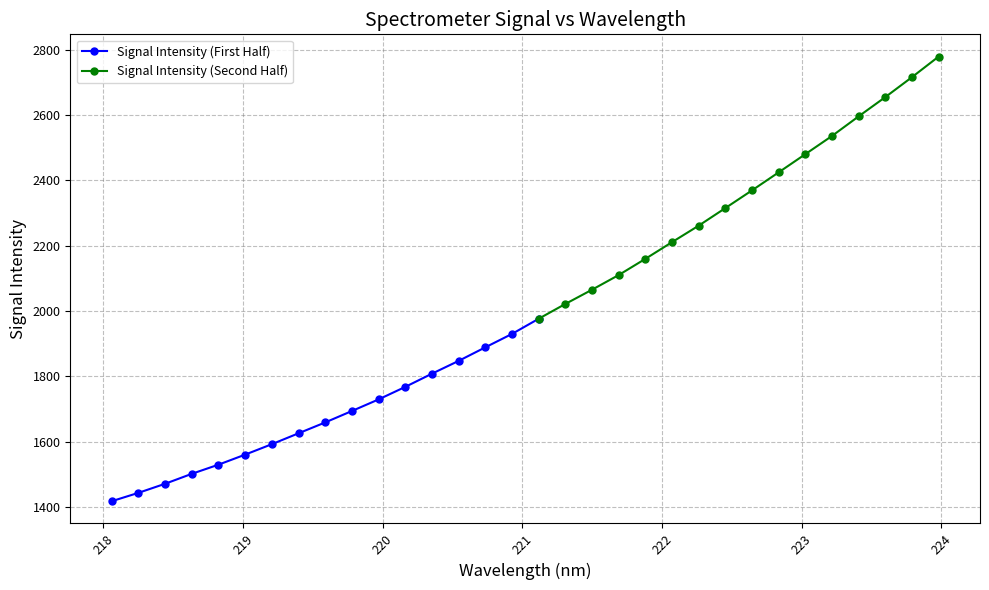

What is the value of the y point at the 15th from the left?

1889.2